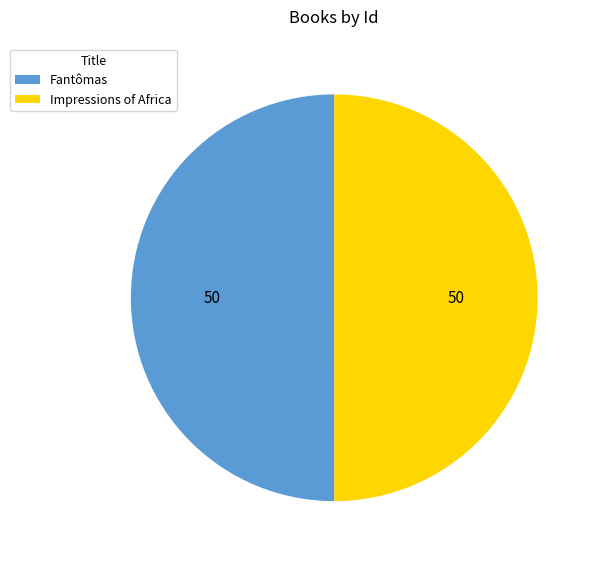

Do Impressions of Africa and Fantômas together represent more than half of the pie?

Yes